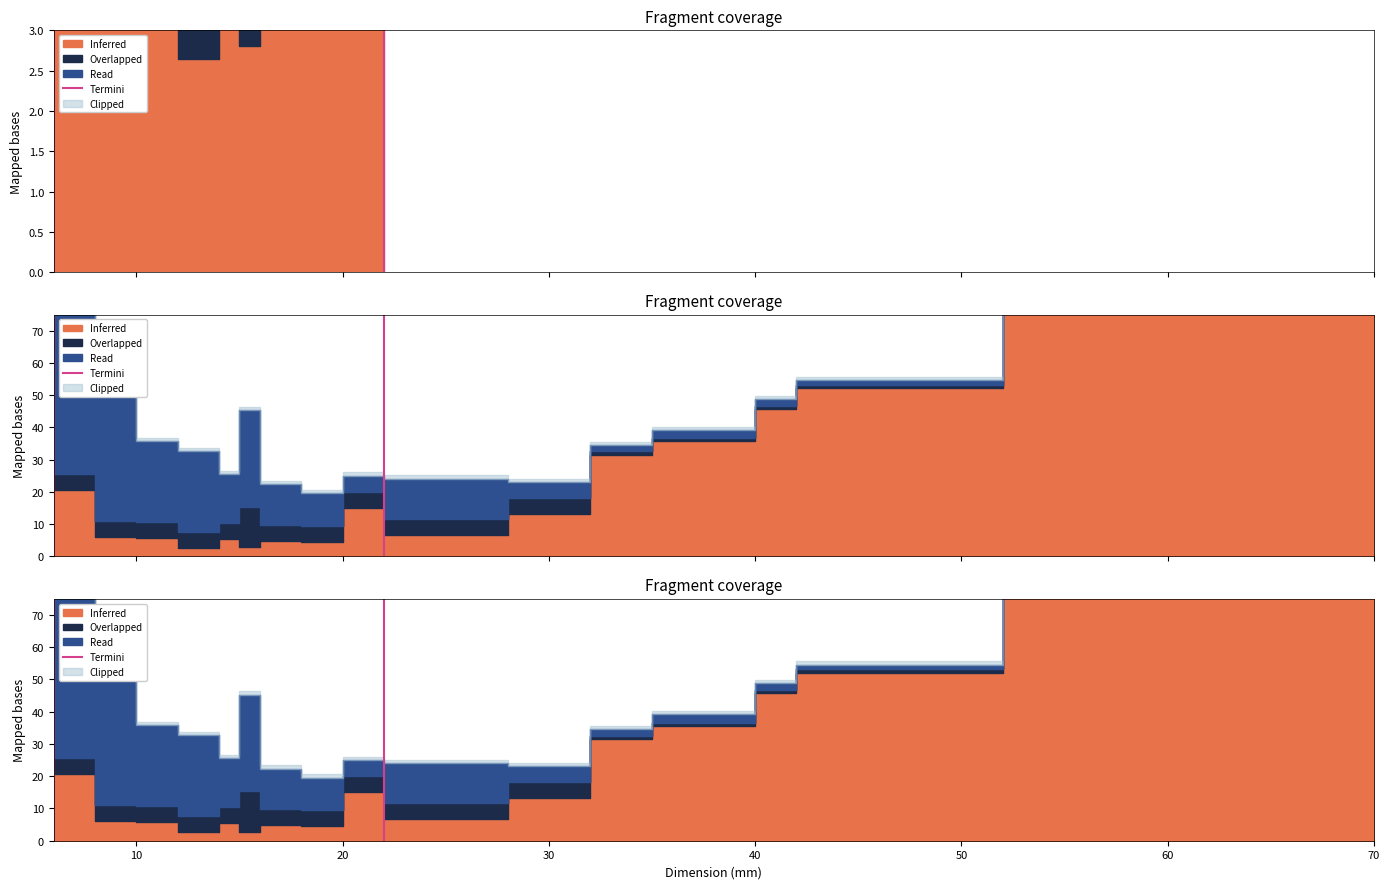

The chart shows a value of 0 at 0. True or false?

False